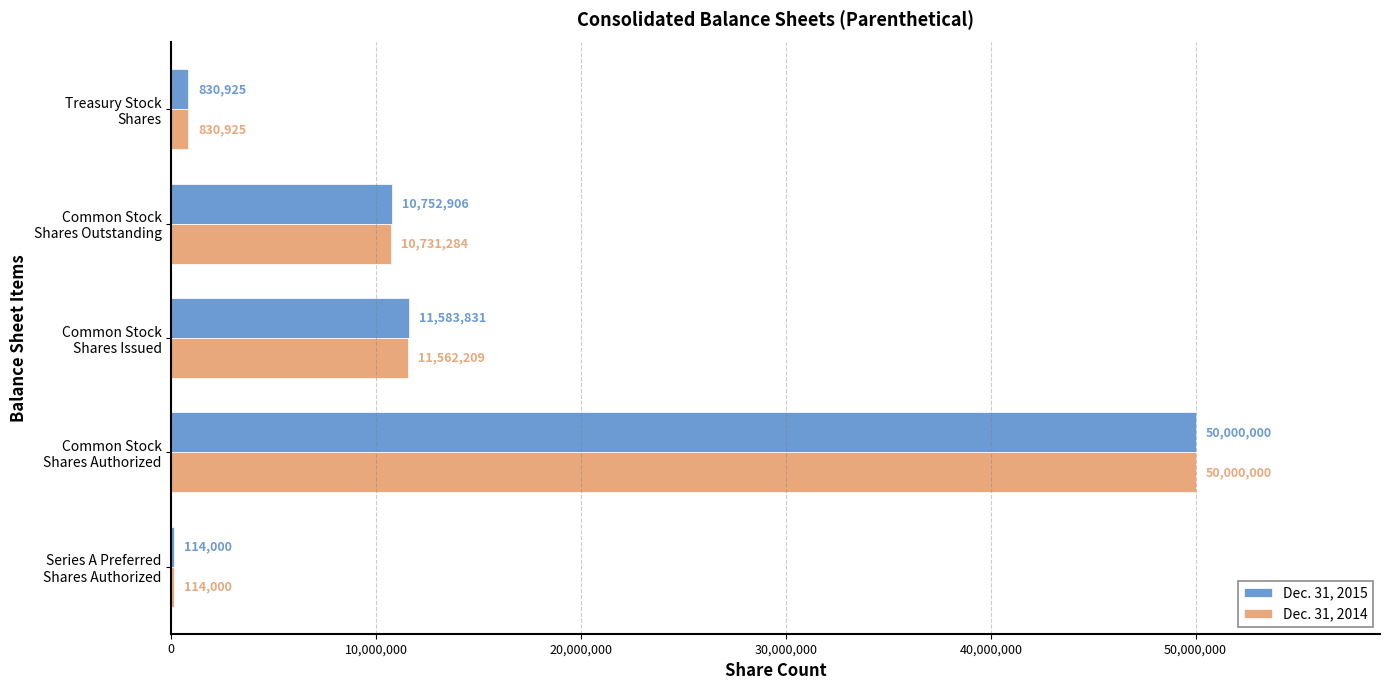

What is the highest value of the Dec. 31, 2014 series?

50000000